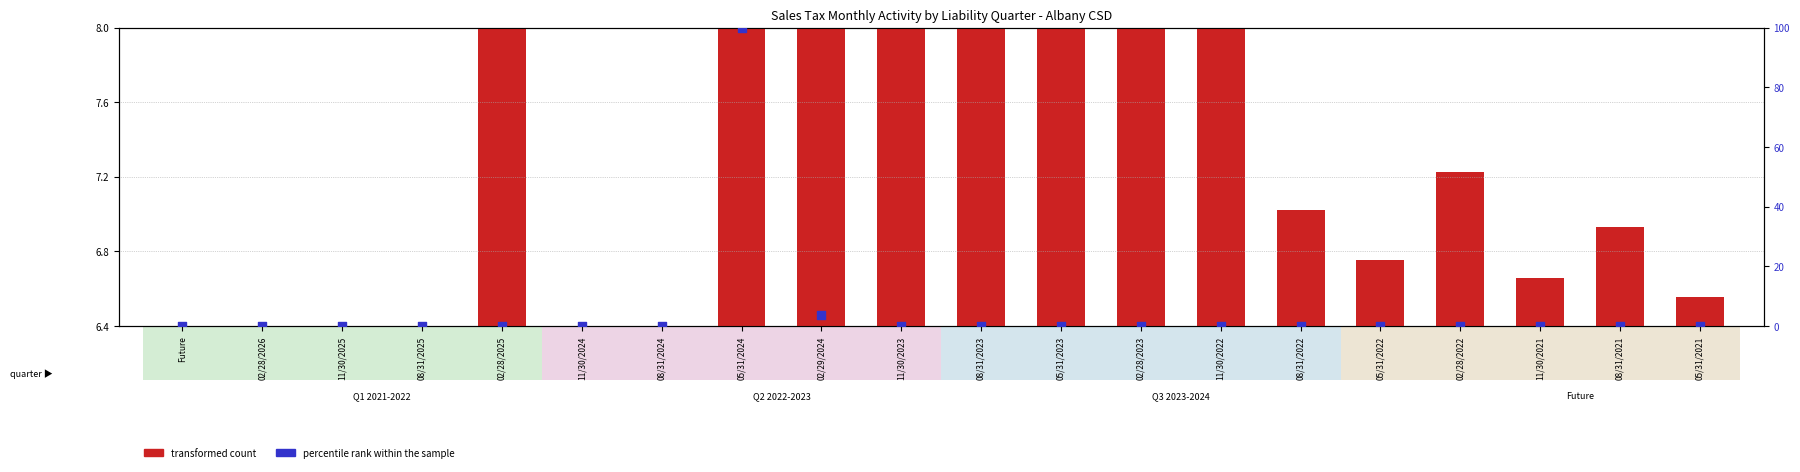

Which series contains the highest Y value?

percentile rank within the sample